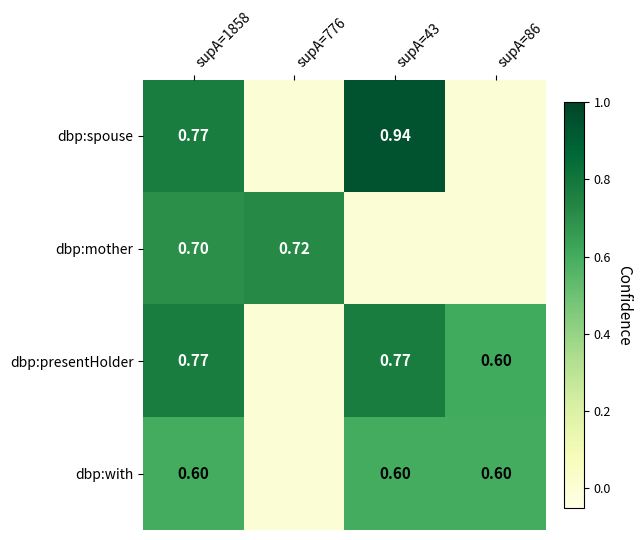

True or false: dbp:with has a value of 0.6 at supA=86.

True